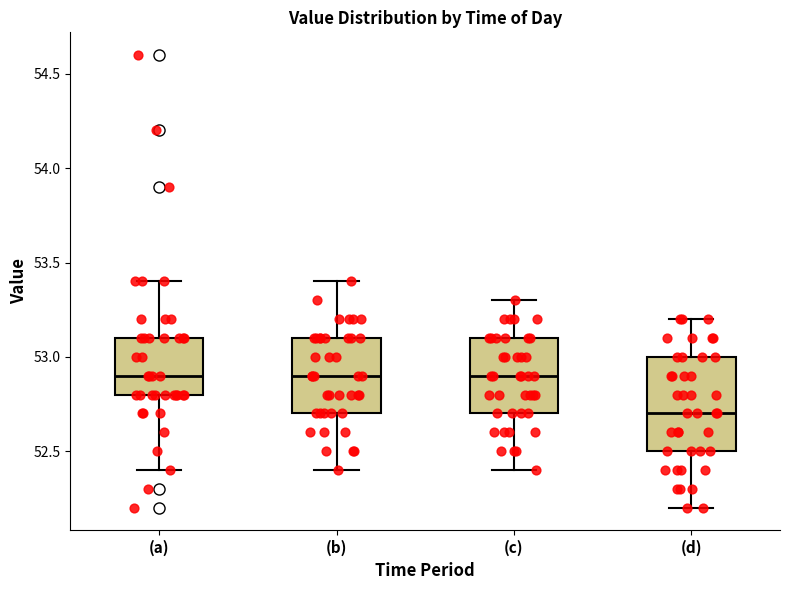

Reading left to right, read every box against the y-axis: the position of its median line, the range the box covers, and the ends of its whiskers. The values are not printed on the chart, so give them approximately, as read against the axis.

(a): median 52.9, box 52.8 to 53.1, whiskers 52.4 to 53.4
(b): median 52.9, box 52.7 to 53.1, whiskers 52.4 to 53.4
(c): median 52.9, box 52.7 to 53.1, whiskers 52.4 to 53.3
(d): median 52.7, box 52.5 to 53.0, whiskers 52.2 to 53.2